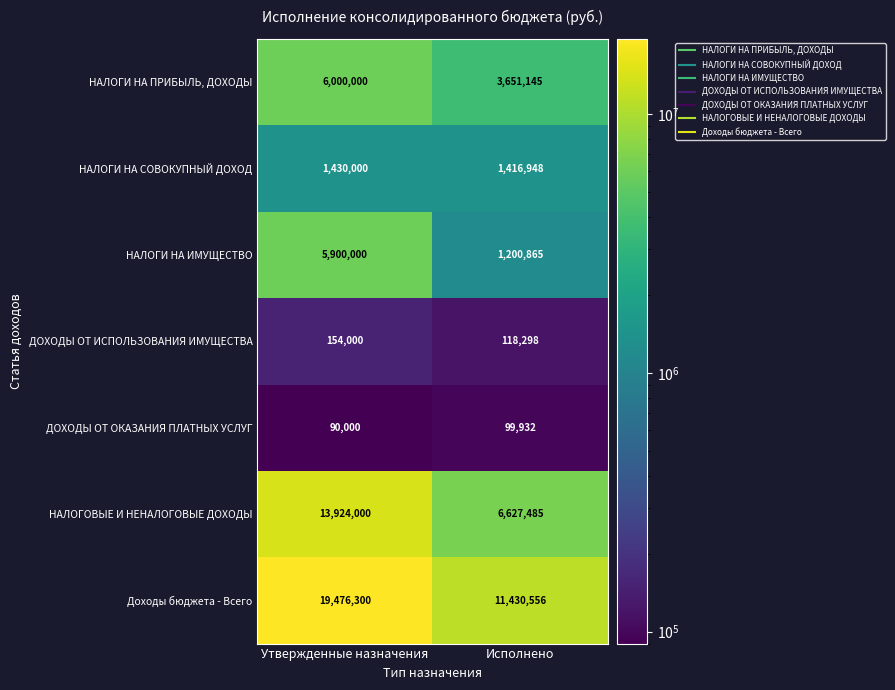

True or false: ДОХОДЫ ОТ ОКАЗАНИЯ ПЛАТНЫХ УСЛУГ has a value of 61657 at Утвержденные назначения.

False